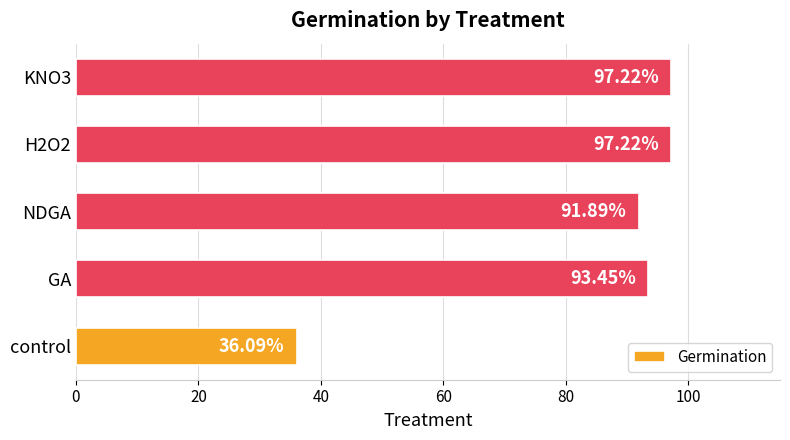

Which category has the lowest value across all series?

control